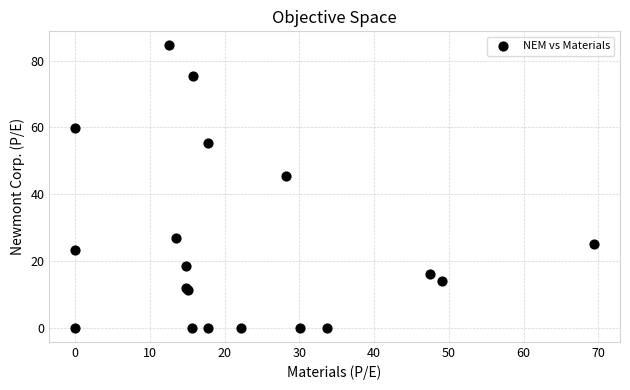

What Y value in the scatter plot is closest to 42?

45.4